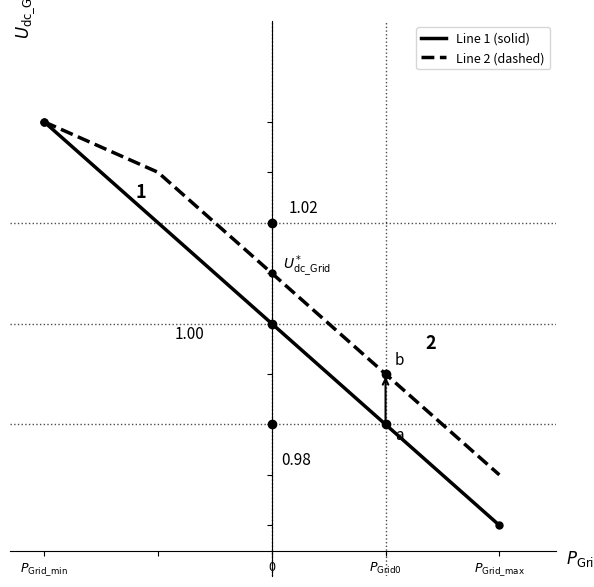

Which series has the largest range (max minus min)?

Line 1 (solid)